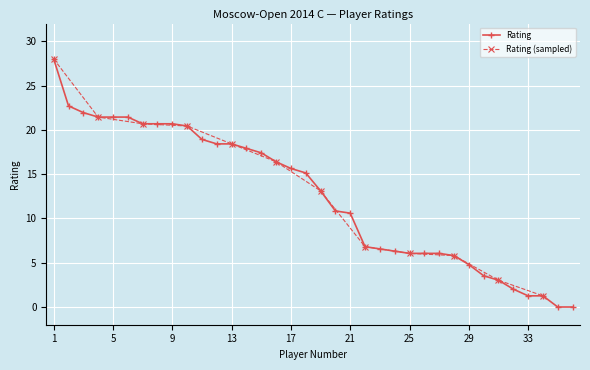

What value does the data have at 21?

10.6